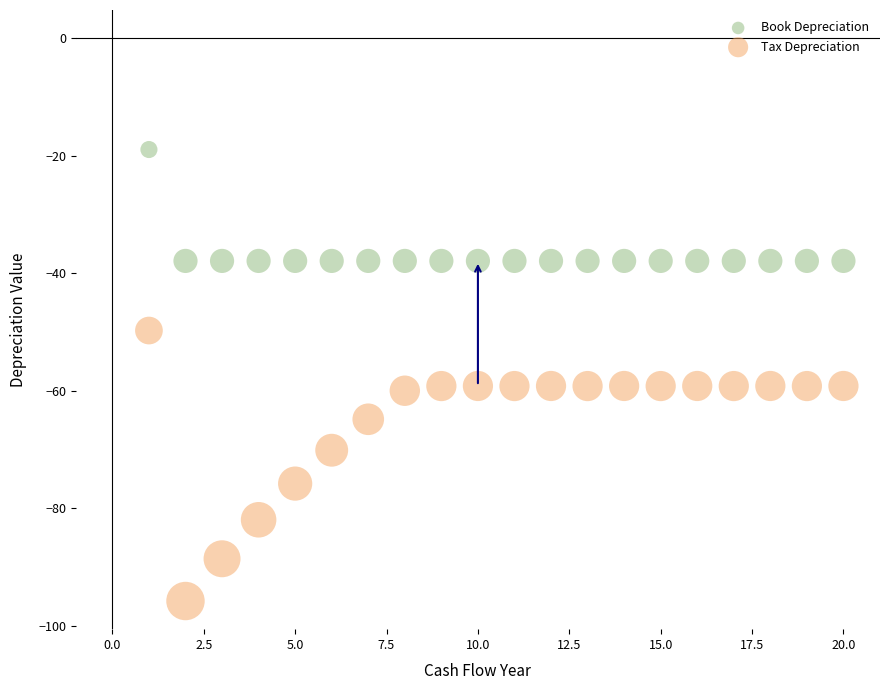

Which series reaches the minimum Y coordinate?

Tax Depreciation